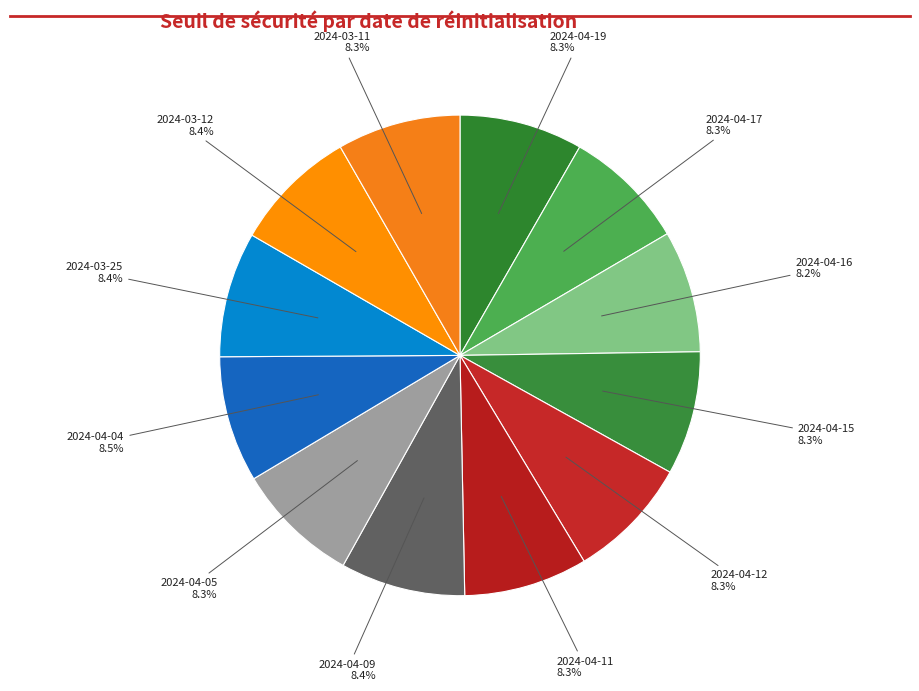

Count the number of slices in the pie.

12